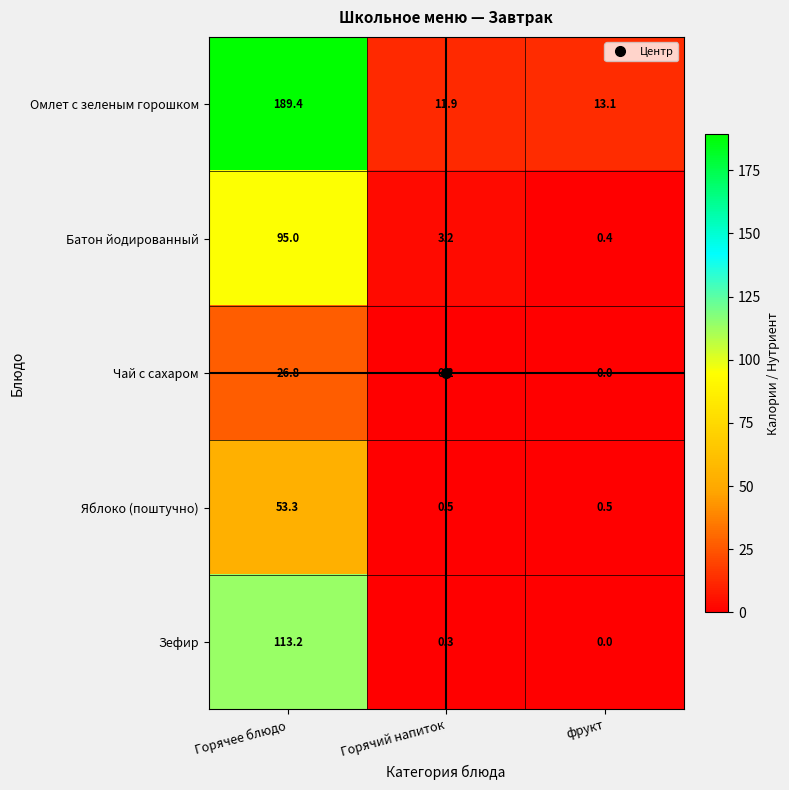

Rank the series at Горячее блюдо from highest to lowest value.

Омлет с зеленым горошком, Зефир, Батон йодированный, Яблоко (поштучно), Чай с сахаром